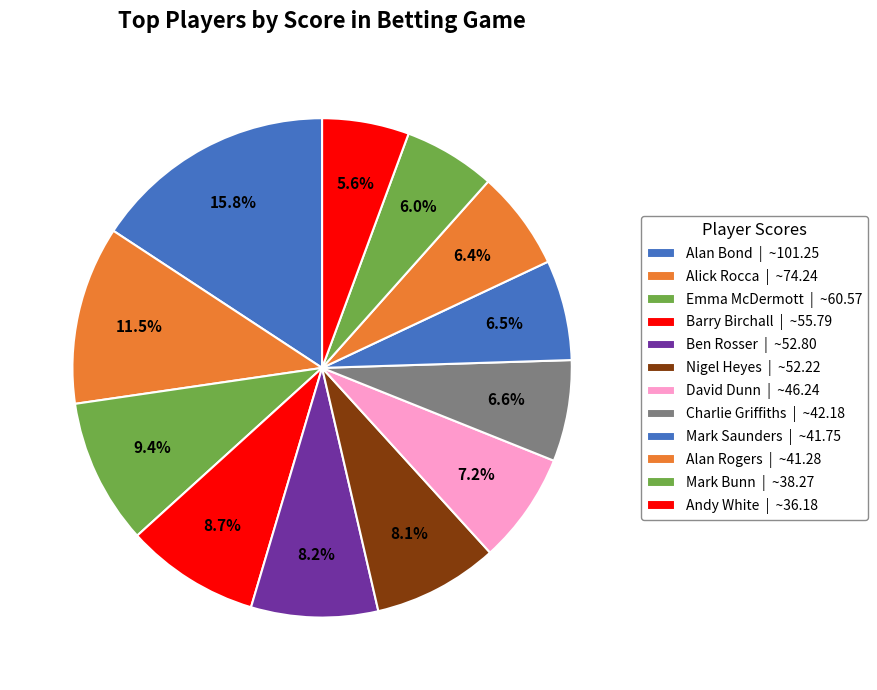

Is it true that Barry Birchall is 22% of the pie?

False